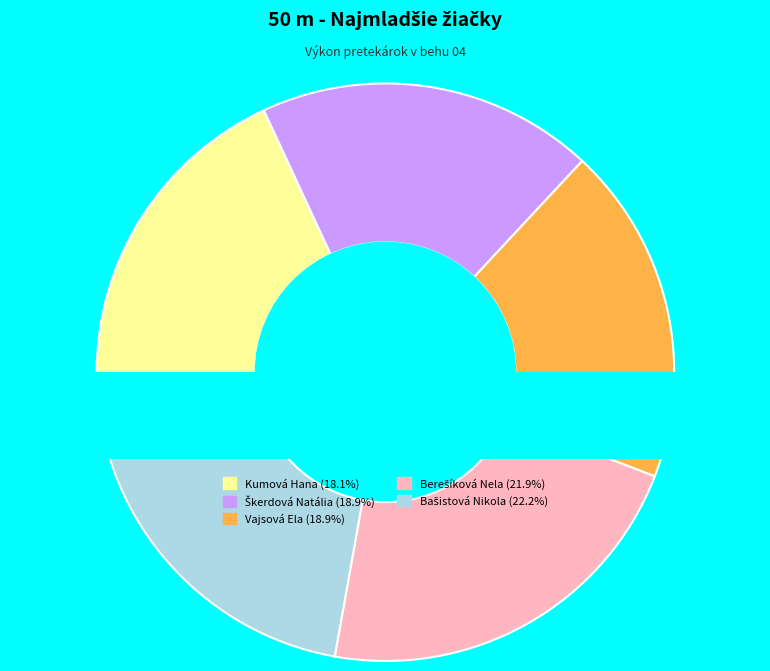

What is the smallest slice in the pie chart?

Kumová Hana